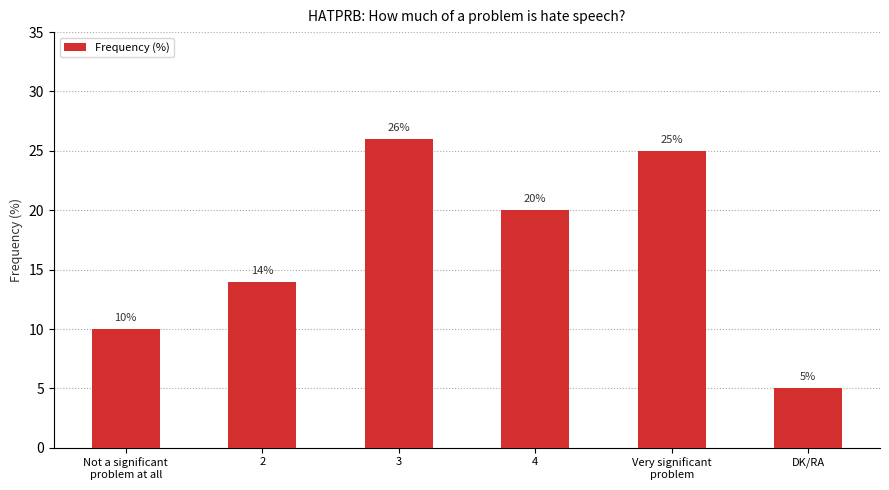

Between Not a significant
problem at all and 2, which is larger?

2